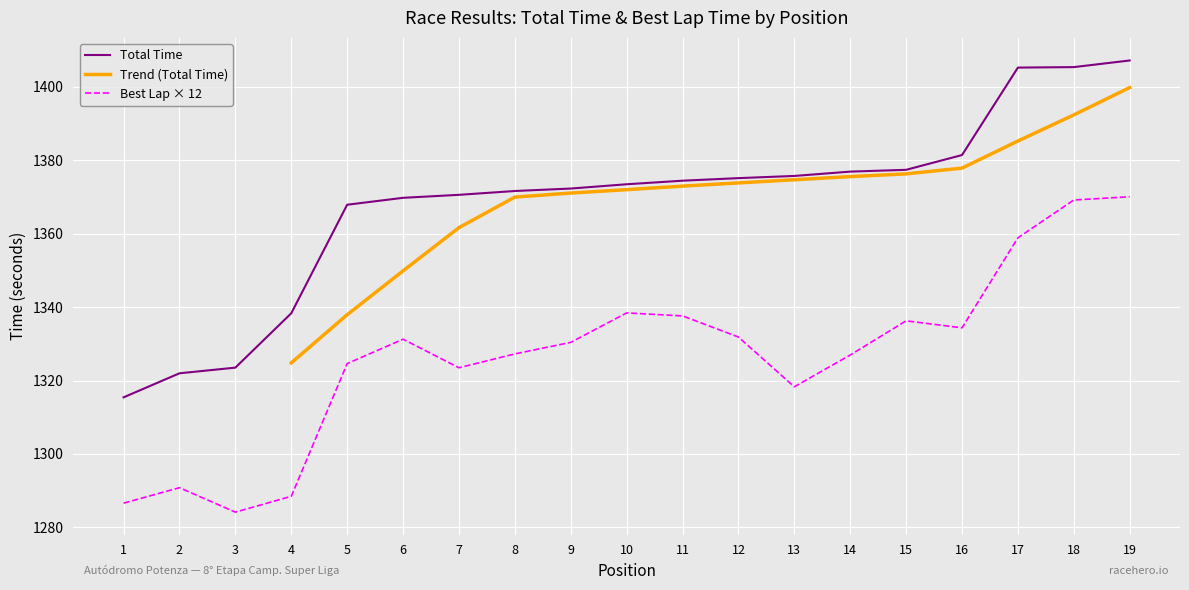

True or false: Best Lap time has a value of 318.1 at 16.

False